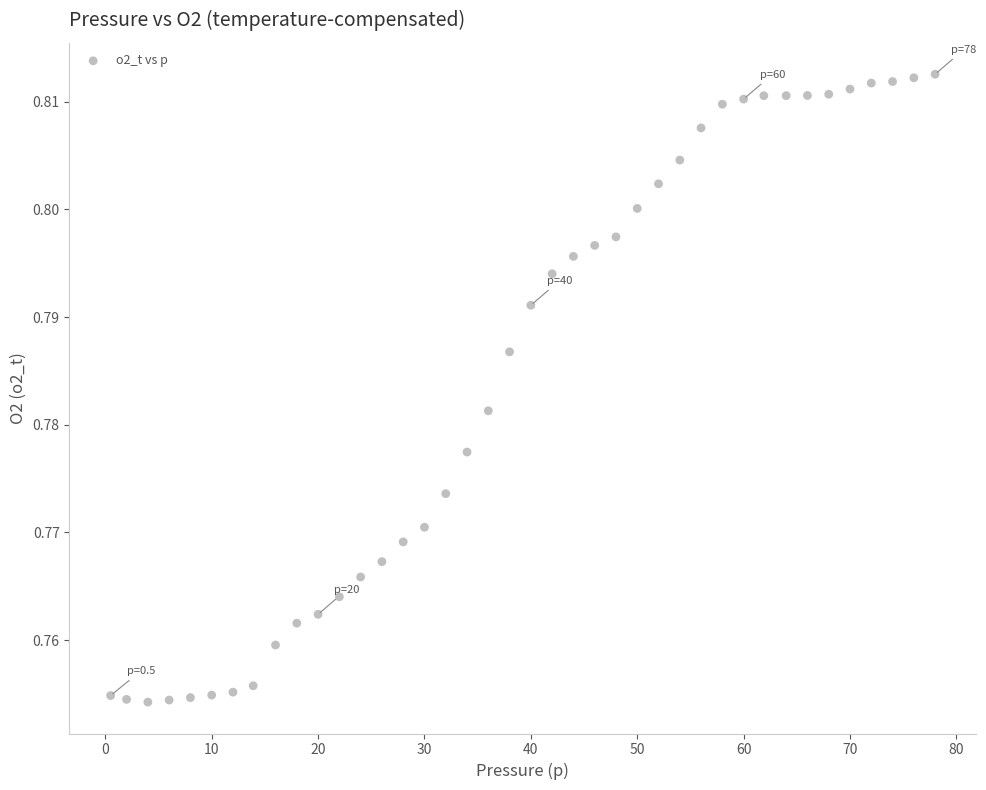

What is the range of X values (max minus min)?

77.5